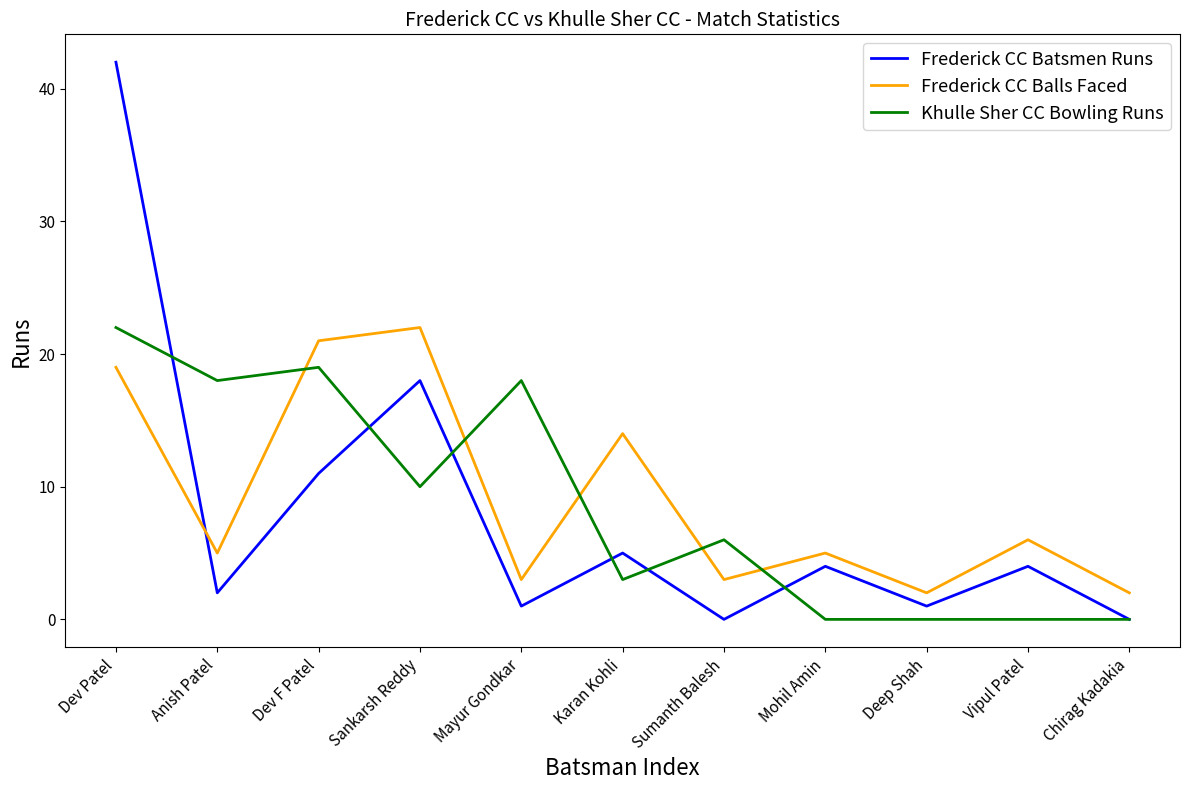

Reading right to left, list all the values displayed in this chart.

Frederick CC Batsmen Runs: 0	4	1	4	0	5	1	18	11	2	42
Frederick CC Balls Faced: 2	6	2	5	3	14	3	22	21	5	19
Khulle Sher CC Bowling Runs: 0	0	0	0	6	3	18	10	19	18	22